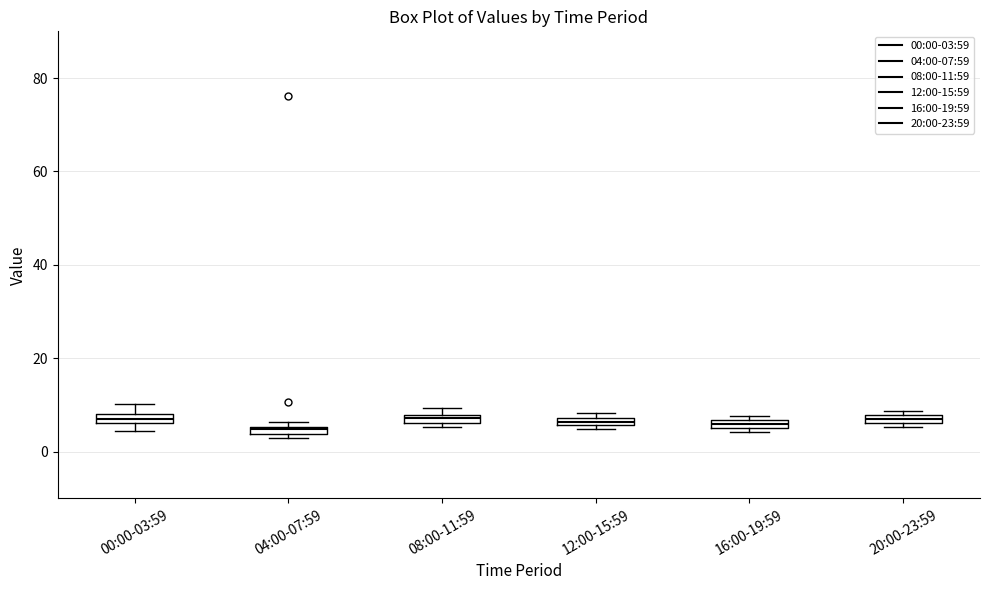

Where is the lower edge of the box for 08:00-11:59 on the y-axis? The values are not printed on the chart, so give them approximately, as read against the axis.

6